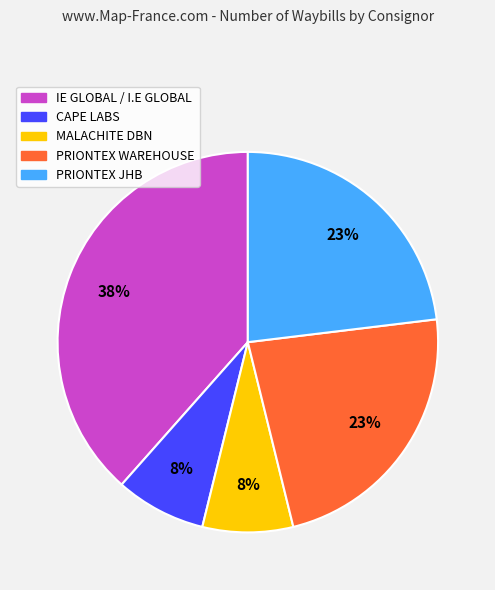

Is there any slice that represents more than half of the pie?

No